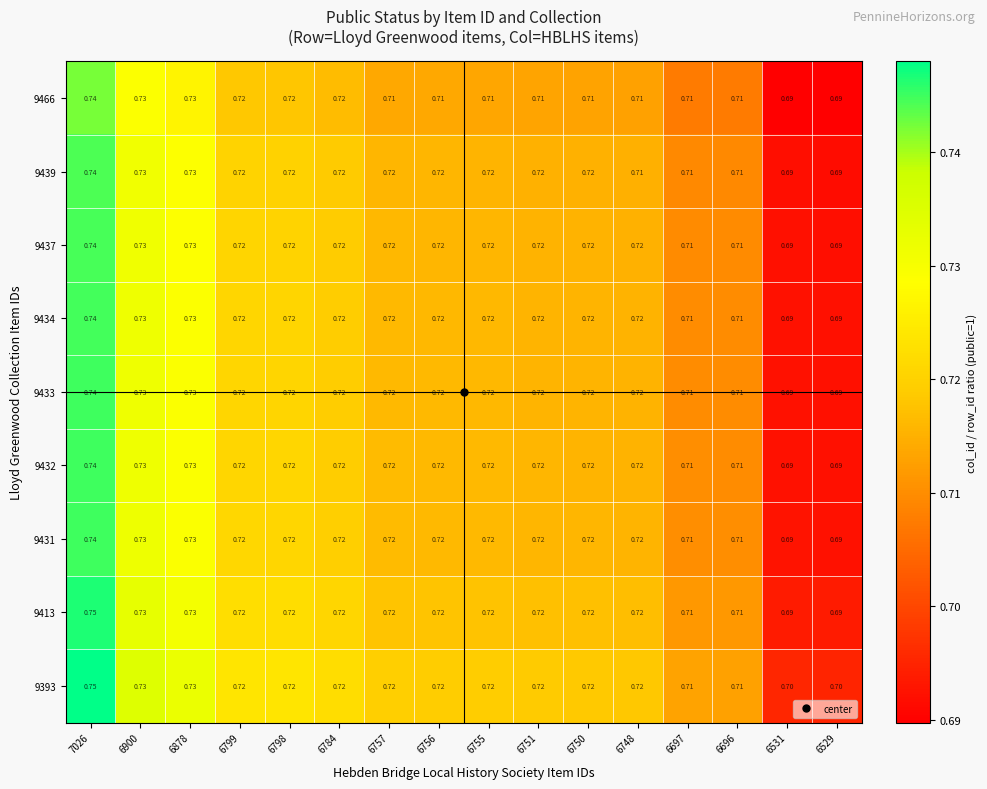

How many data points does each series have?

16